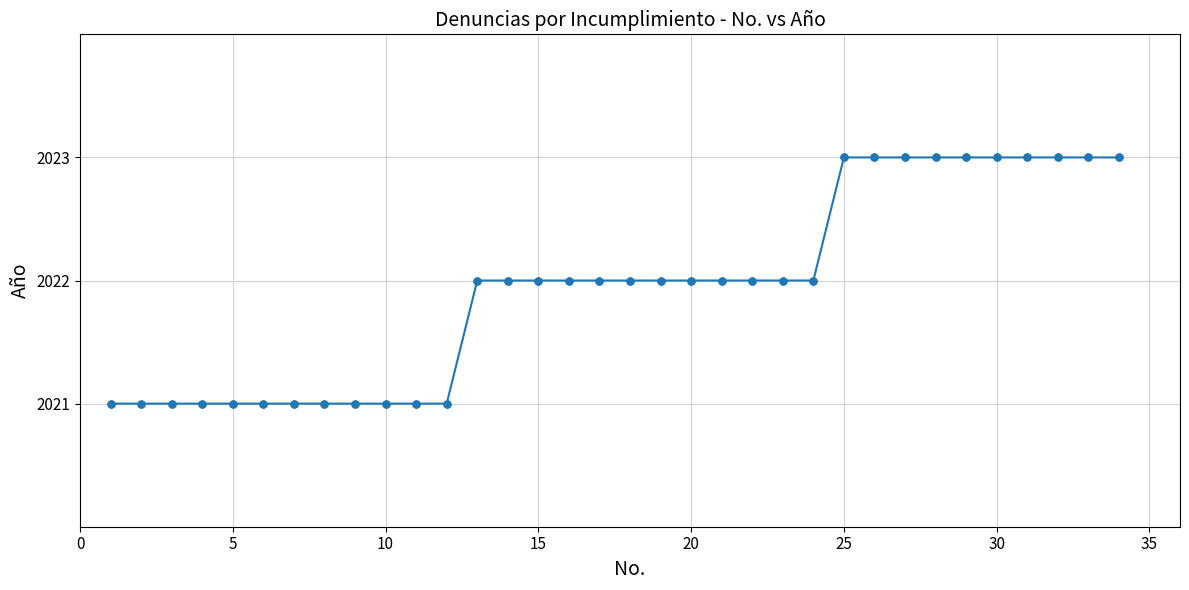

What is the average value?

2022